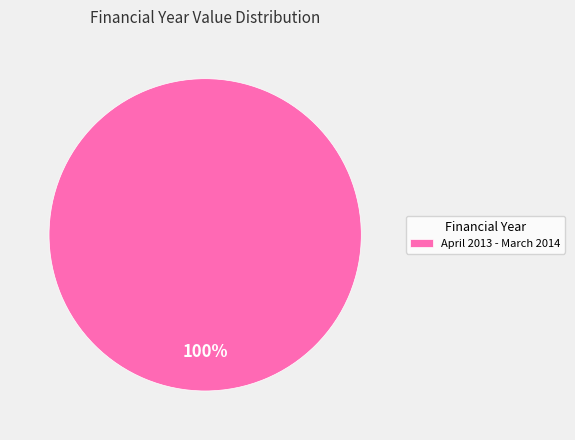

Which slice represents more than half of the pie?

April 2013 - March 2014